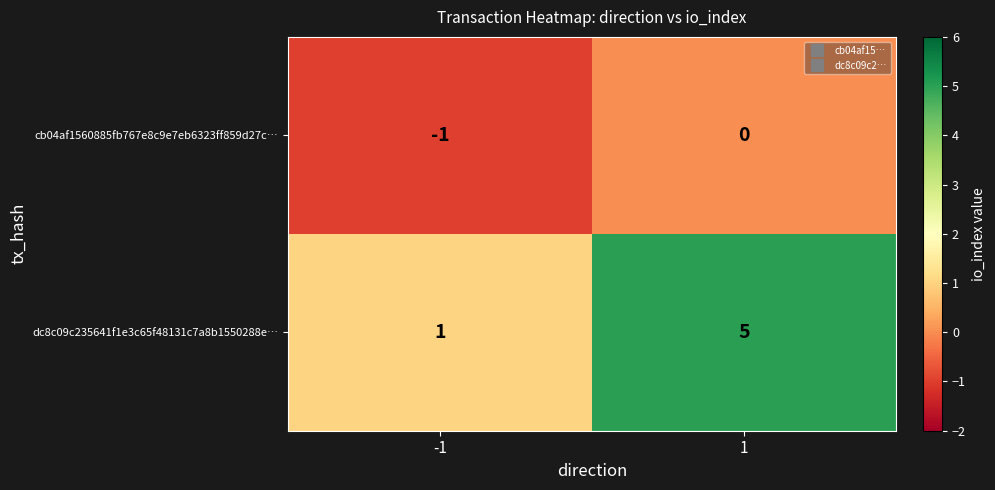

List the series in order of their overall mean, lowest first.

cb04af1560885fb767e8c9e7eb6323ff859d27c…, dc8c09c235641f1e3c65f48131c7a8b1550288e…